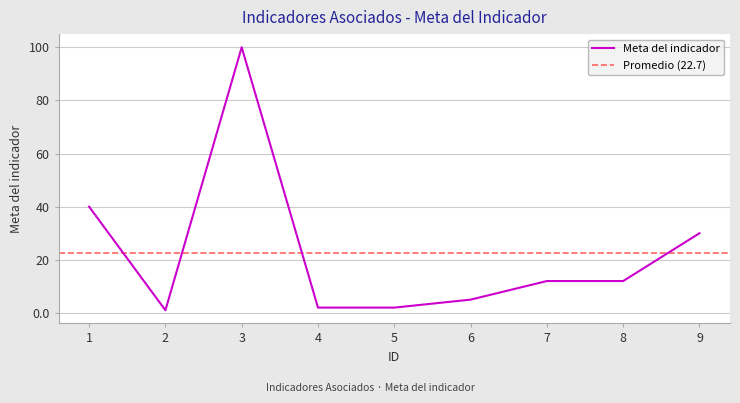

Does the chart display data point markers on the line(s)?

No